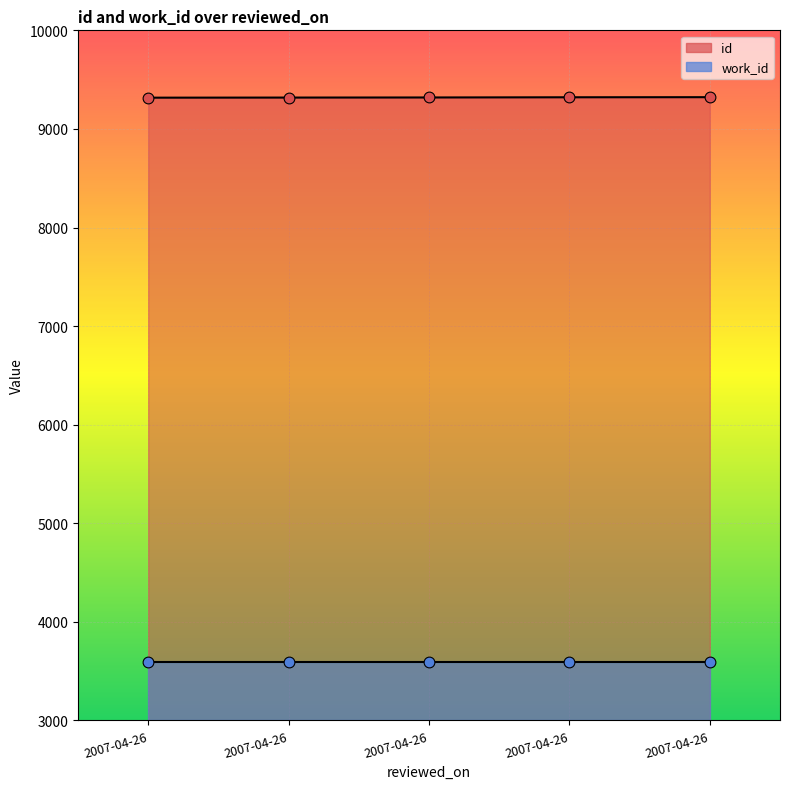

What is the change in value from 2007-04-26 to 2007-04-26?

+5